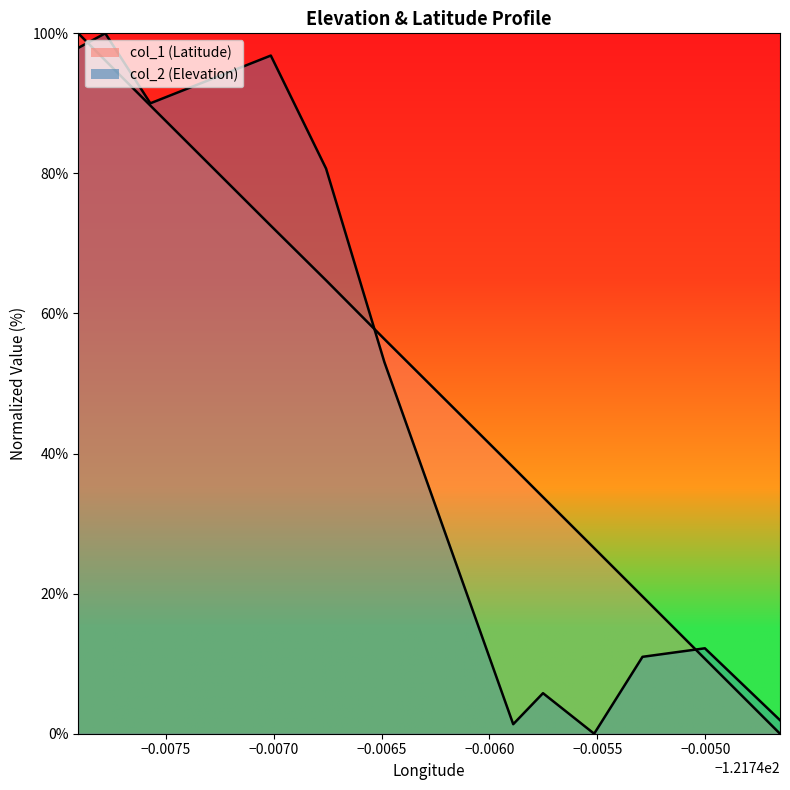

List the series in order of their overall mean, highest first.

col_1, col_2